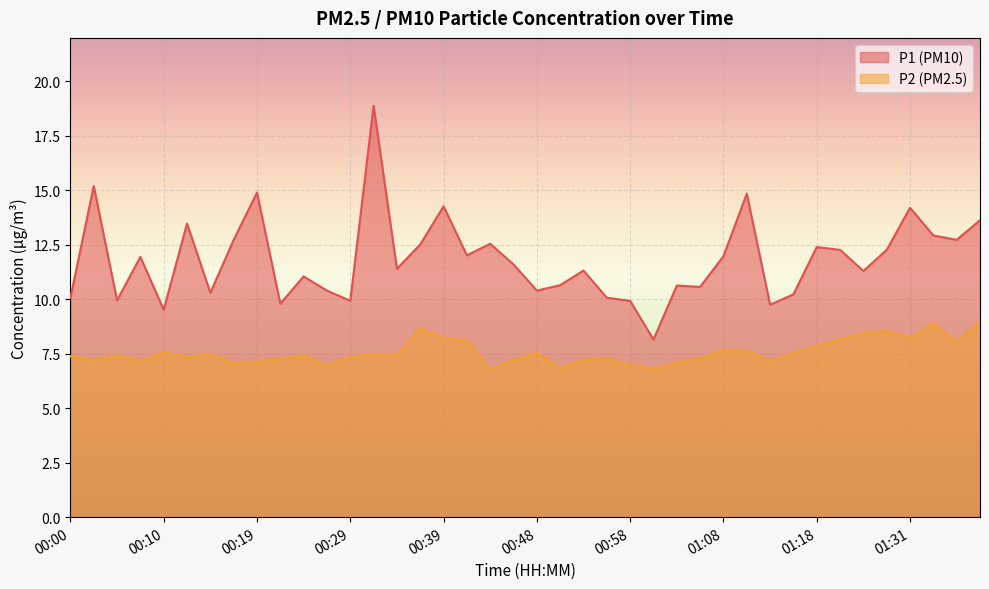

Is it true that P2 equals 7.3 at 00:29?

True